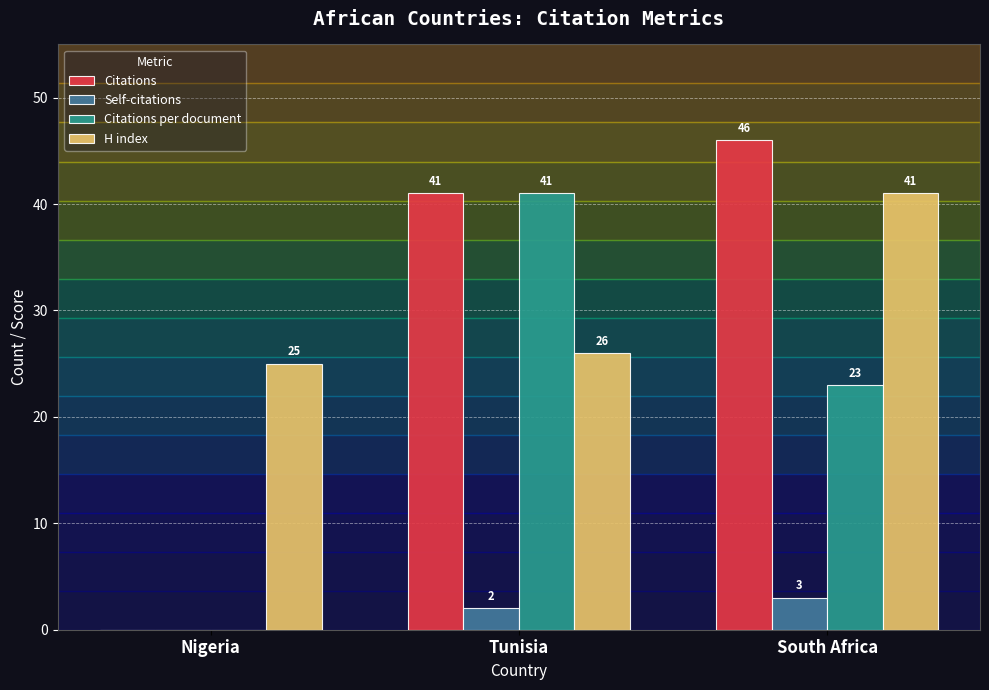

How many groups of bars are there?

3